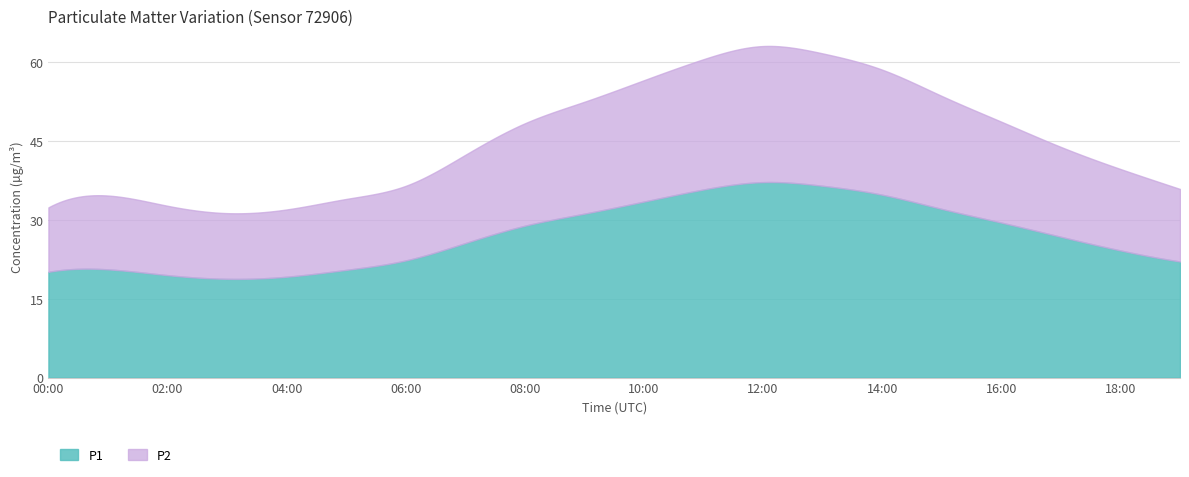

Which category has the lowest value in the P1 series?

03:00